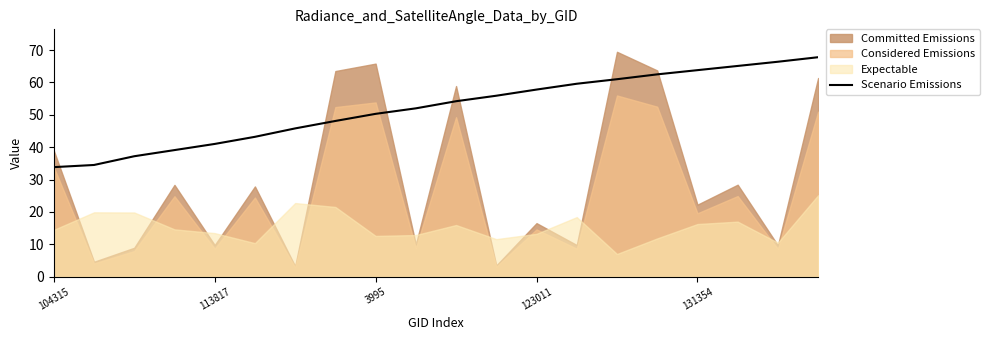

Is it true that Scenario Emissions equals 28.4 at 123011?

False